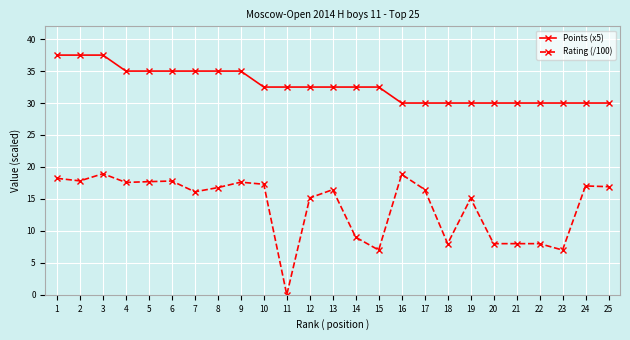

What is the spread (max minus min) of values at 4?

17.4